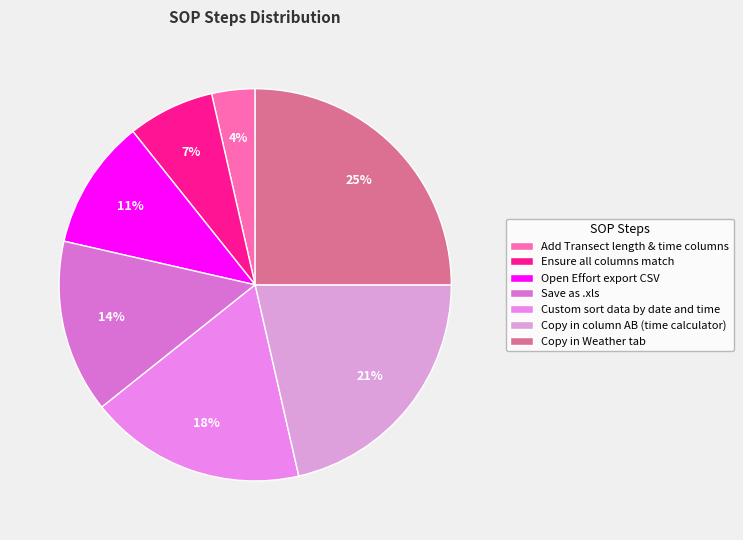

How many slices are in this pie chart?

7